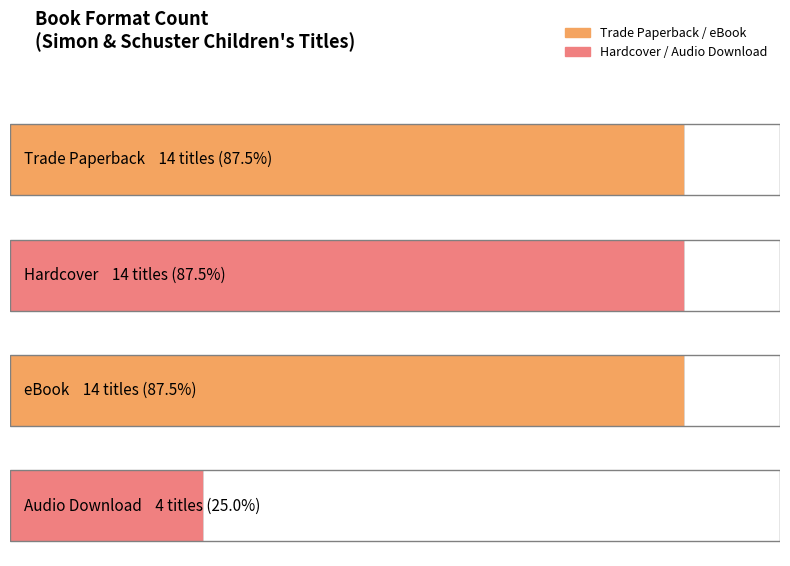

What is the label of the 4th bar from the right?

Trade Paperback